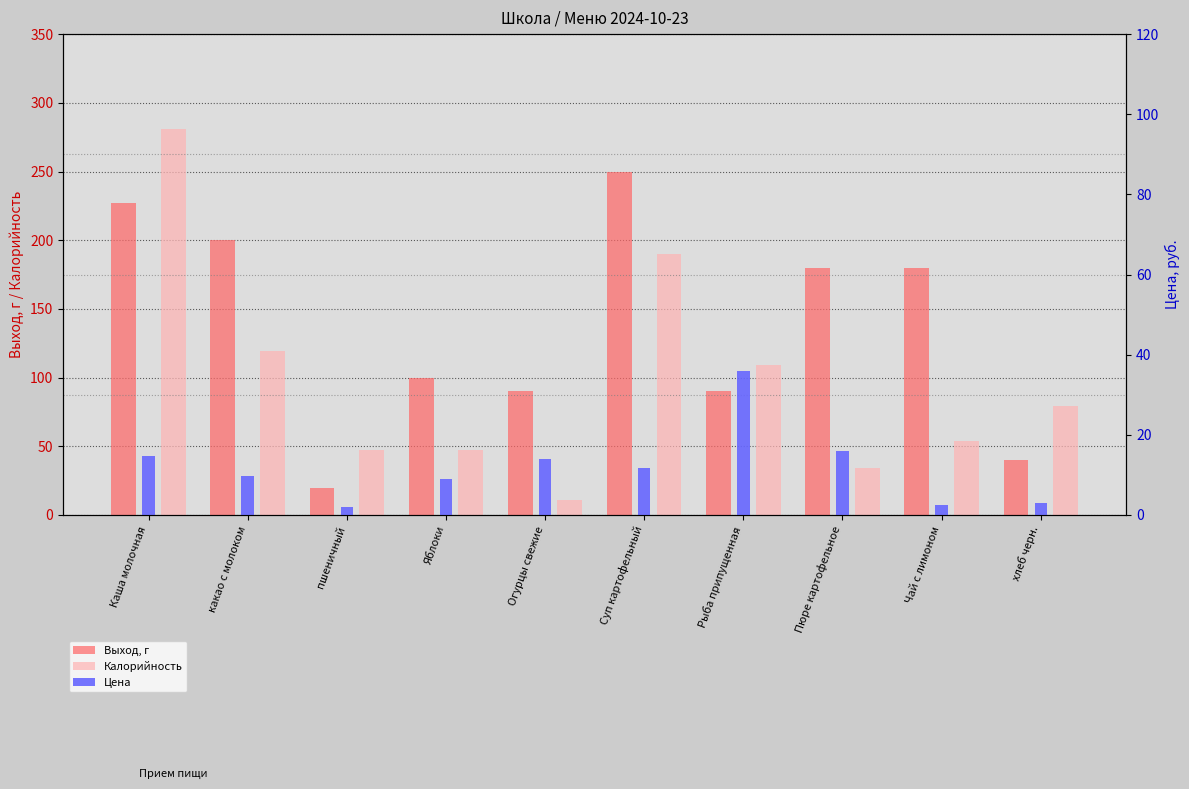

At which category does the chart reach its peak across all series?

Каша молочная